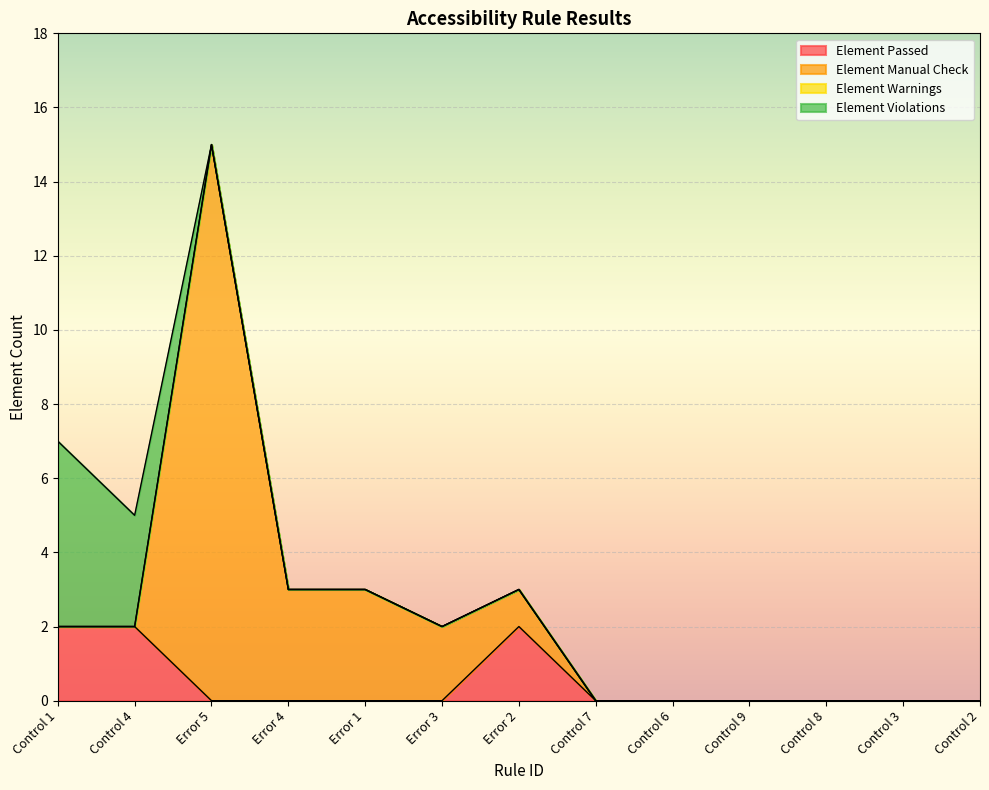

Which has a higher value, Control 9 or Control 4?

Control 4